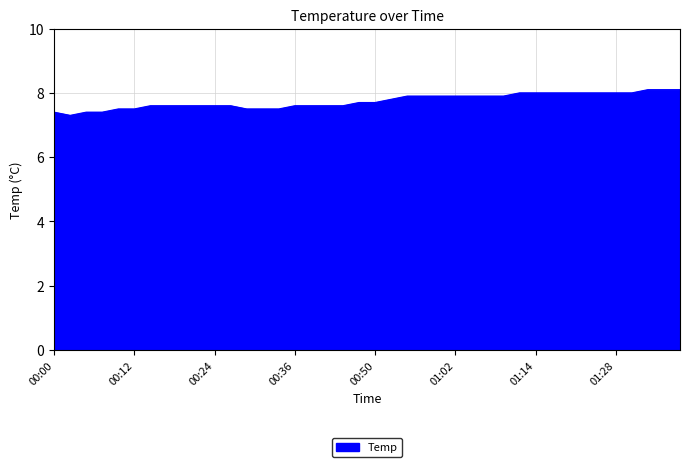

What is the smallest value displayed?

7.3